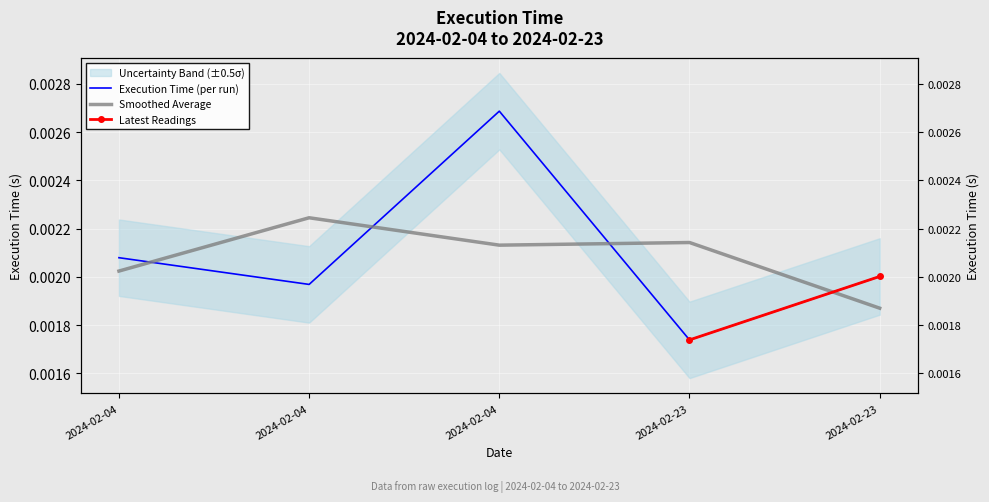

The chart shows a value of 0.0 at 2024-02-04. True or false?

False